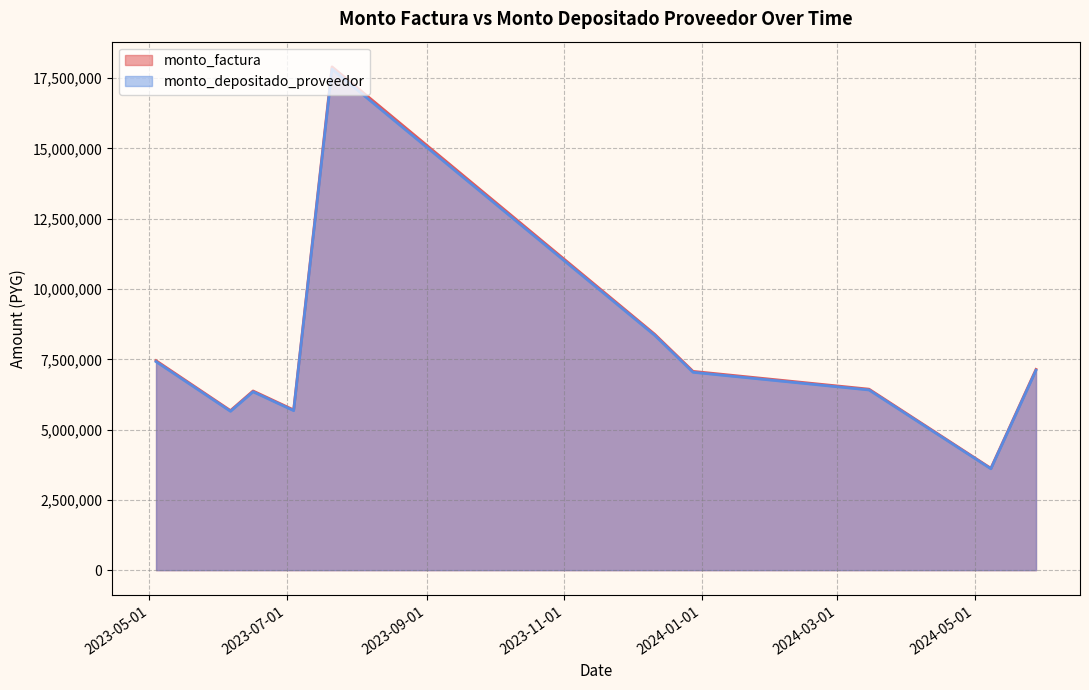

What is the smallest value displayed?

3606055